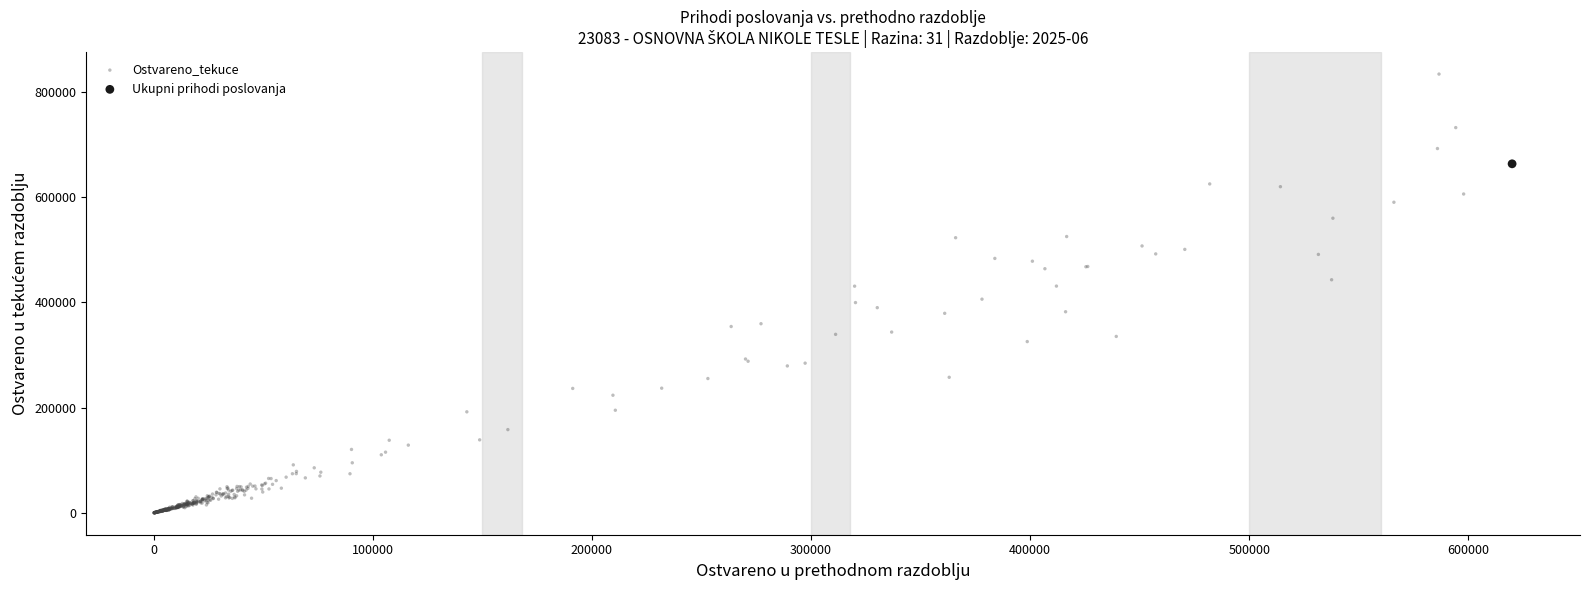

Which series contains the highest Y value?

Ostvareno_tekuce